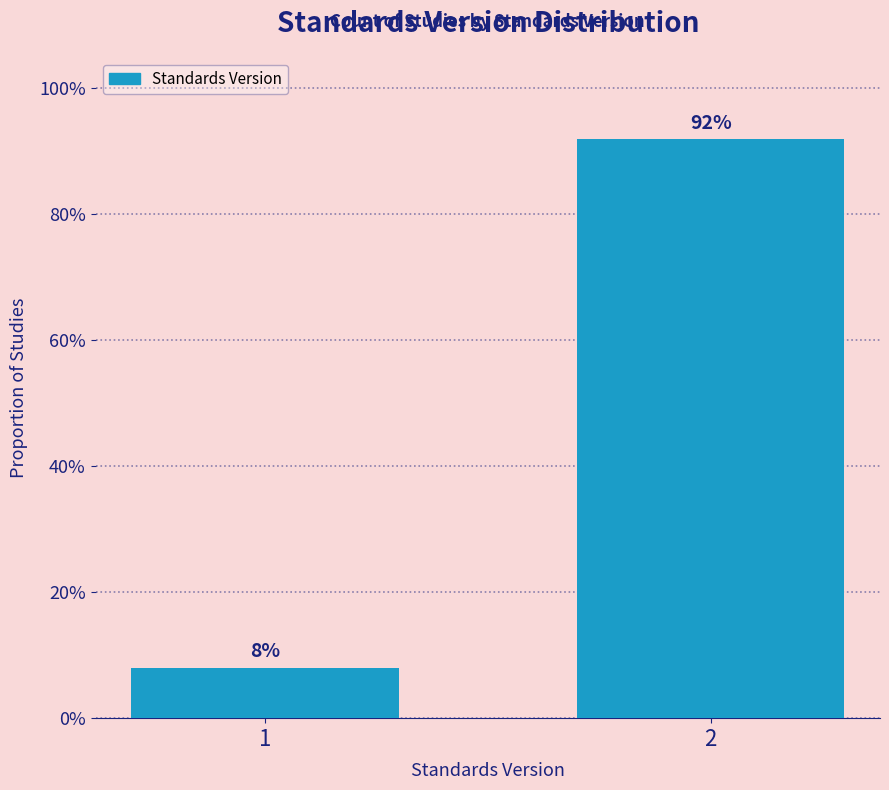

Does the chart contain any negative values?

No